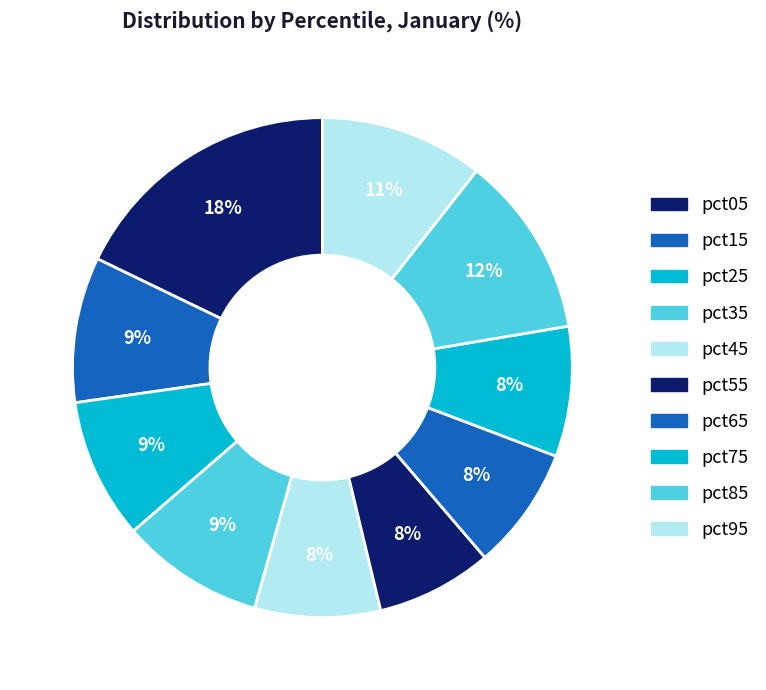

To the nearest percent, what is the difference between the pct05 and pct45 slice percentages?

10%